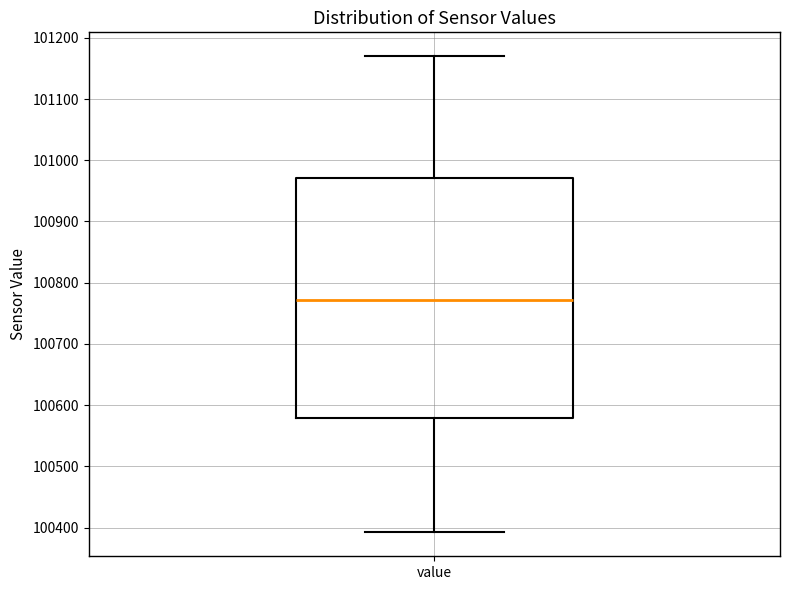

Transcribe this box plot: give where the median line is, the range the box spans, and where the two whiskers end, as read against the y-axis. The values are not printed on the chart, so give them approximately, as read against the axis.

median 100770, box 100580 to 100970, whiskers 100390 to 101170